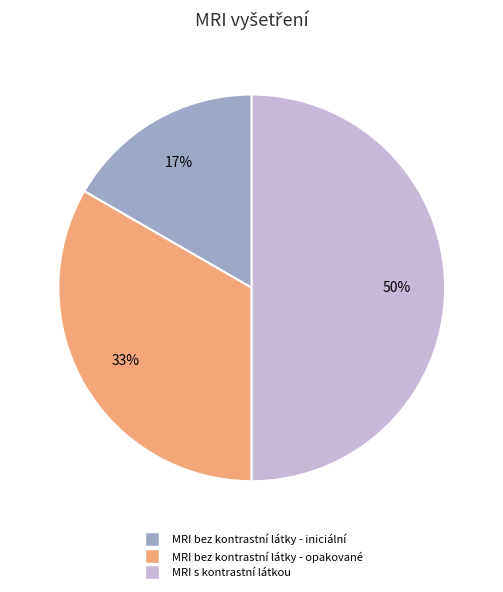

Which slice is the smallest?

MRI bez kontrastní látky - iniciální